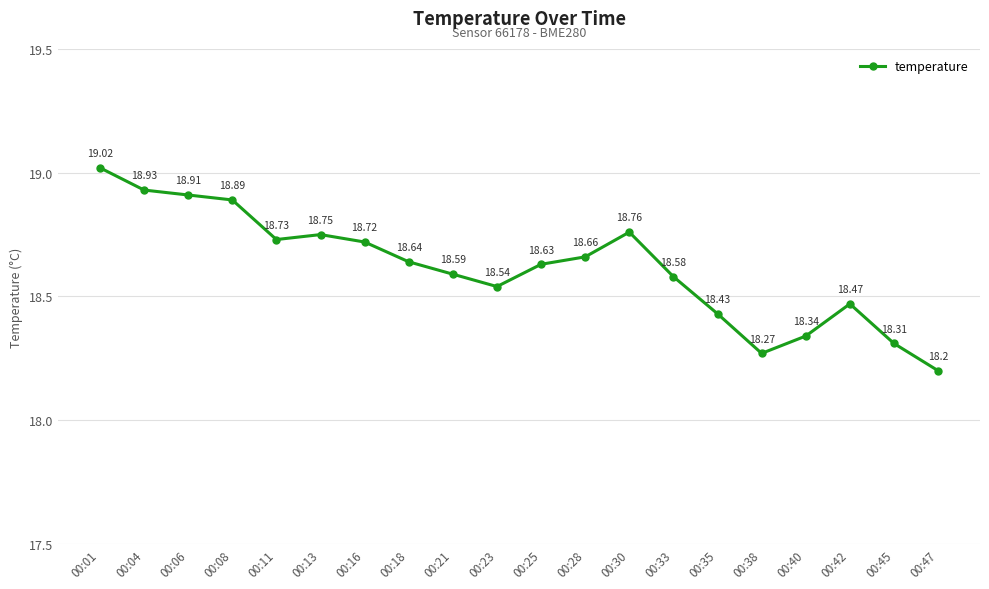

Which category has the highest value across all series?

00:01